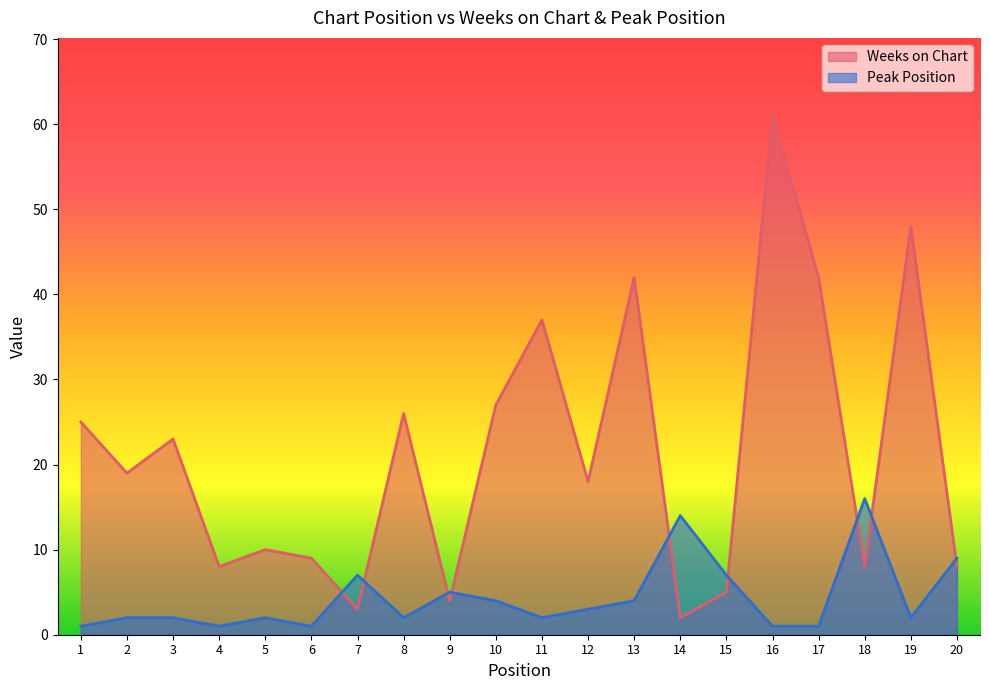

Where does the Weeks on Chart series first go above 19?

1